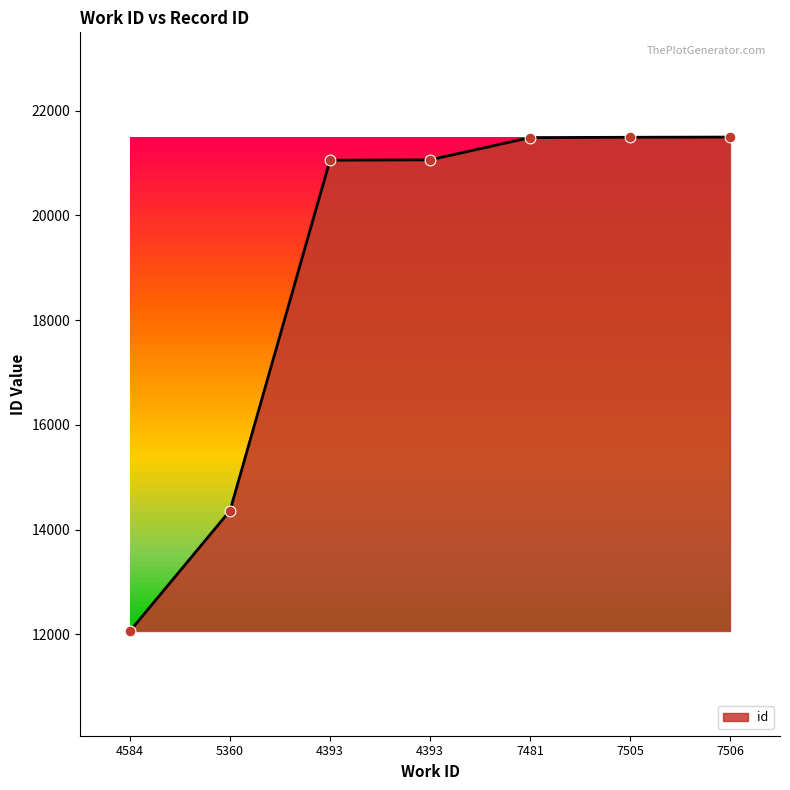

Which has a higher value, 4584 or 4393?

4393